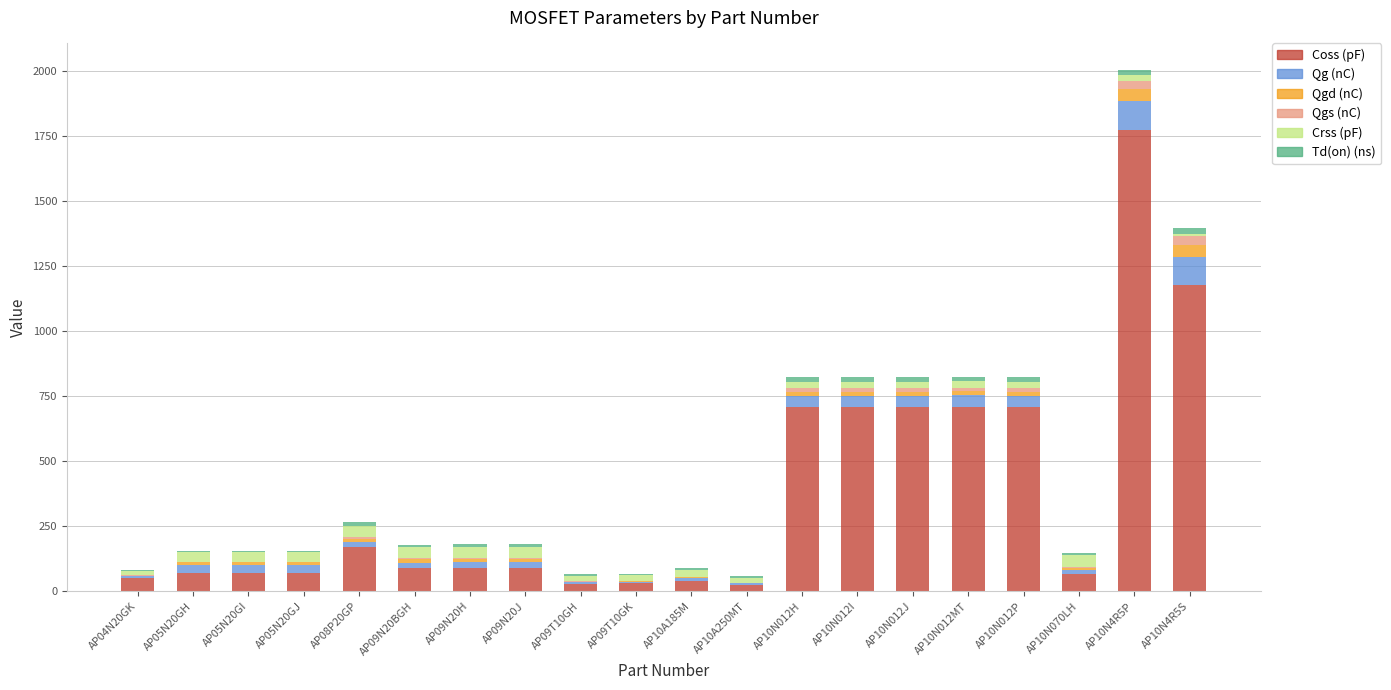

At which category is the sum across all series the highest?

AP10N4R5P